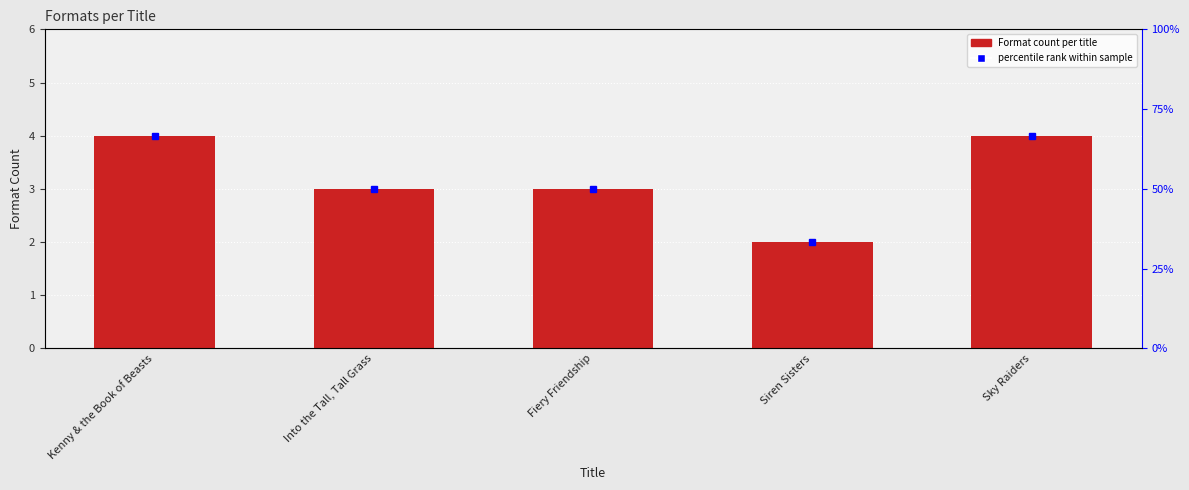

List the labels in order of value, largest first.

Kenny & the Book of Beasts, Sky Raiders, Into the Tall, Tall Grass, Fiery Friendship, Siren Sisters